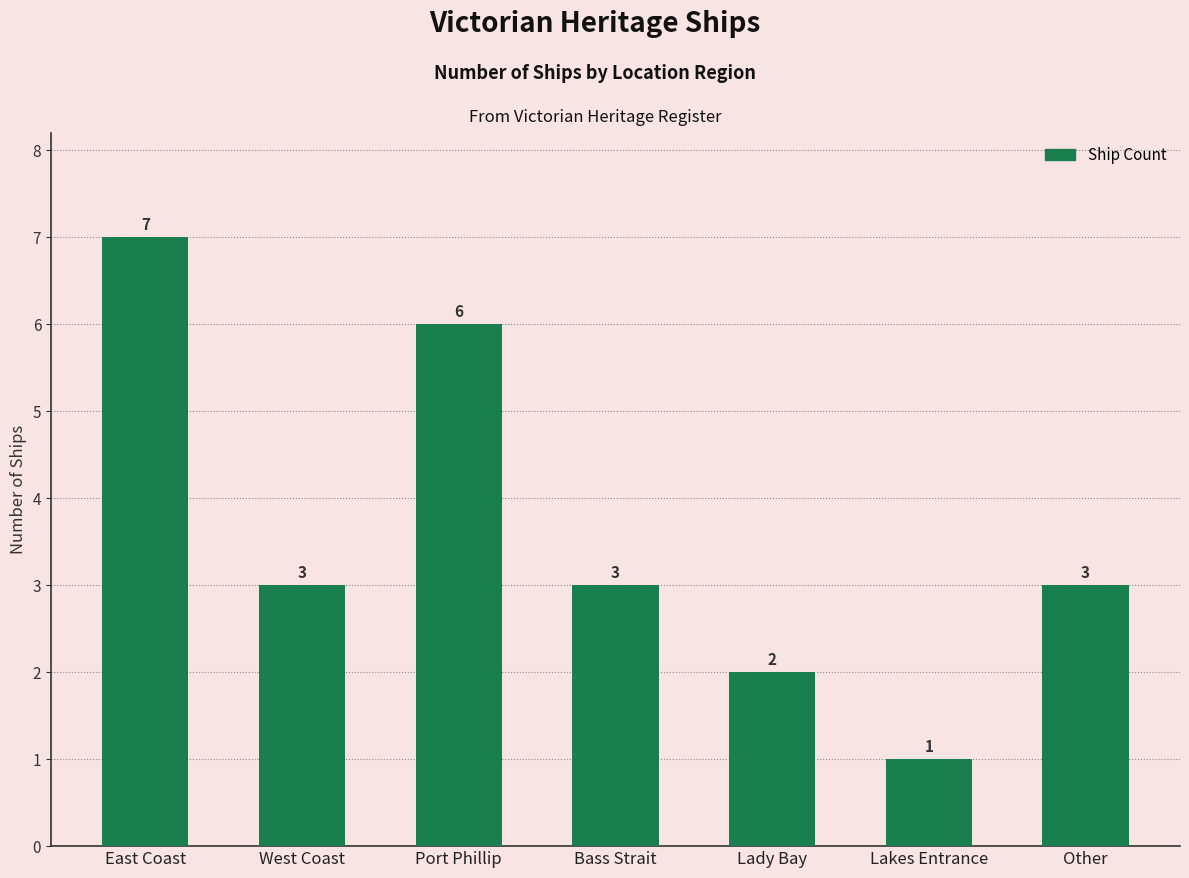

How many bars are there in total?

7